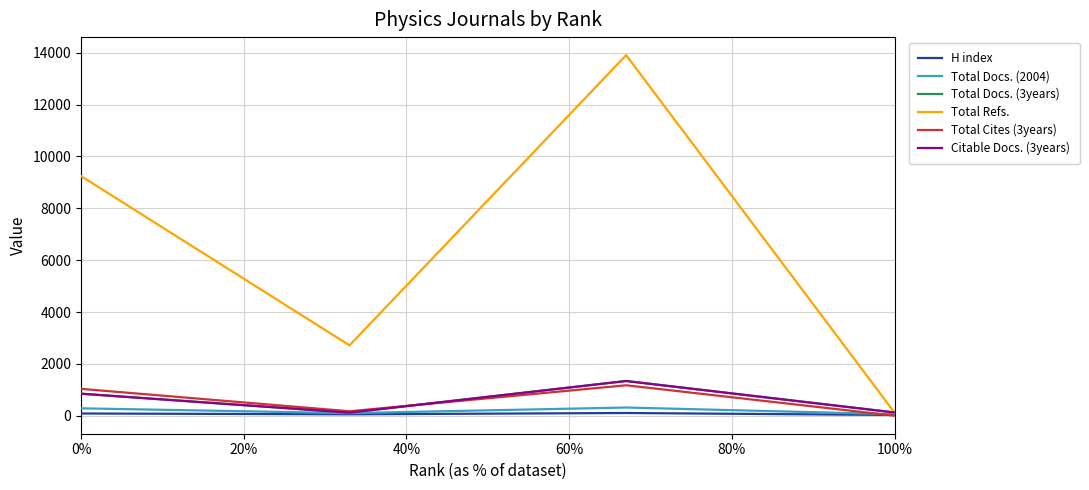

Which series has the largest range (max minus min)?

Total Refs.